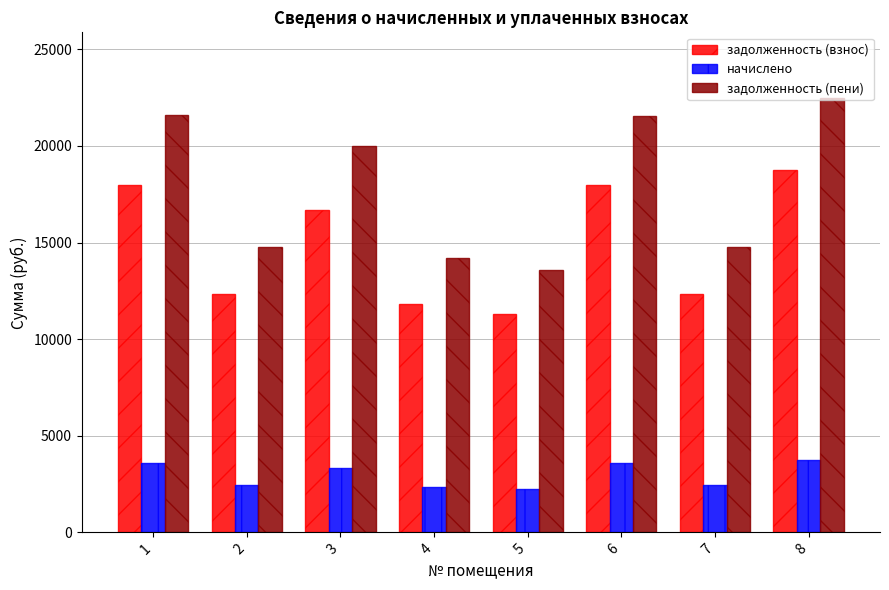

What is the total value across all series at 8?

45004.8